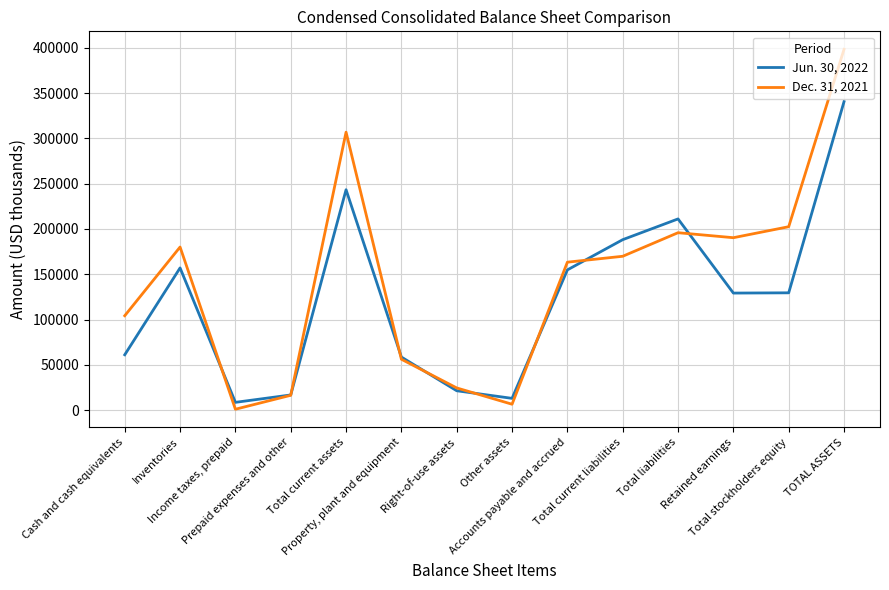

Which series has the largest total across all categories?

Dec. 31, 2021